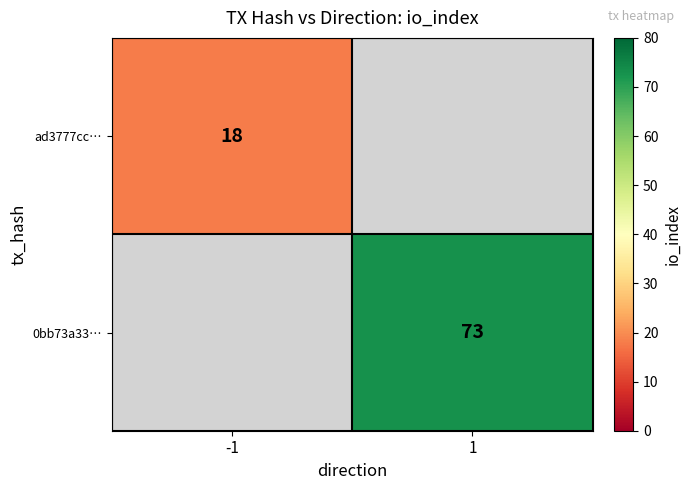

The ad3777cc… series shows 18 at -1. True or false?

True